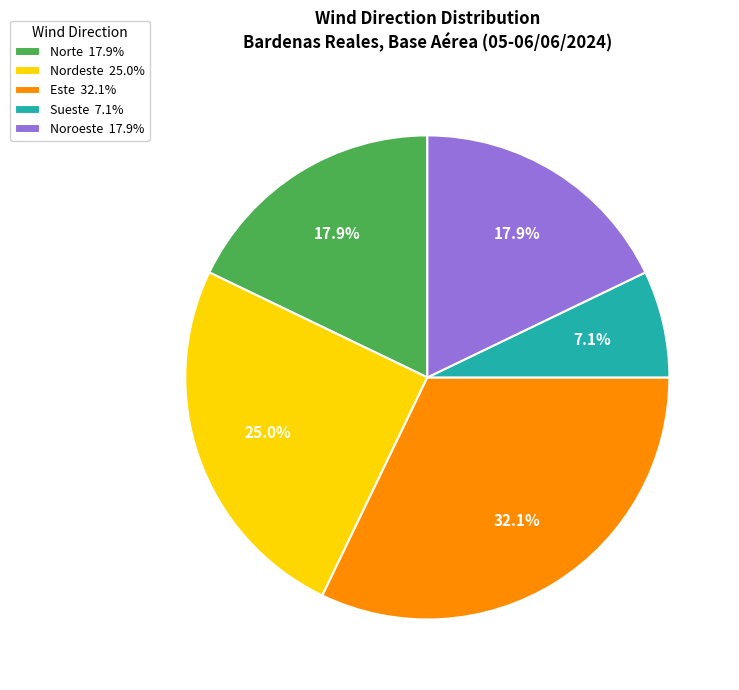

How many slices are in this pie chart?

5